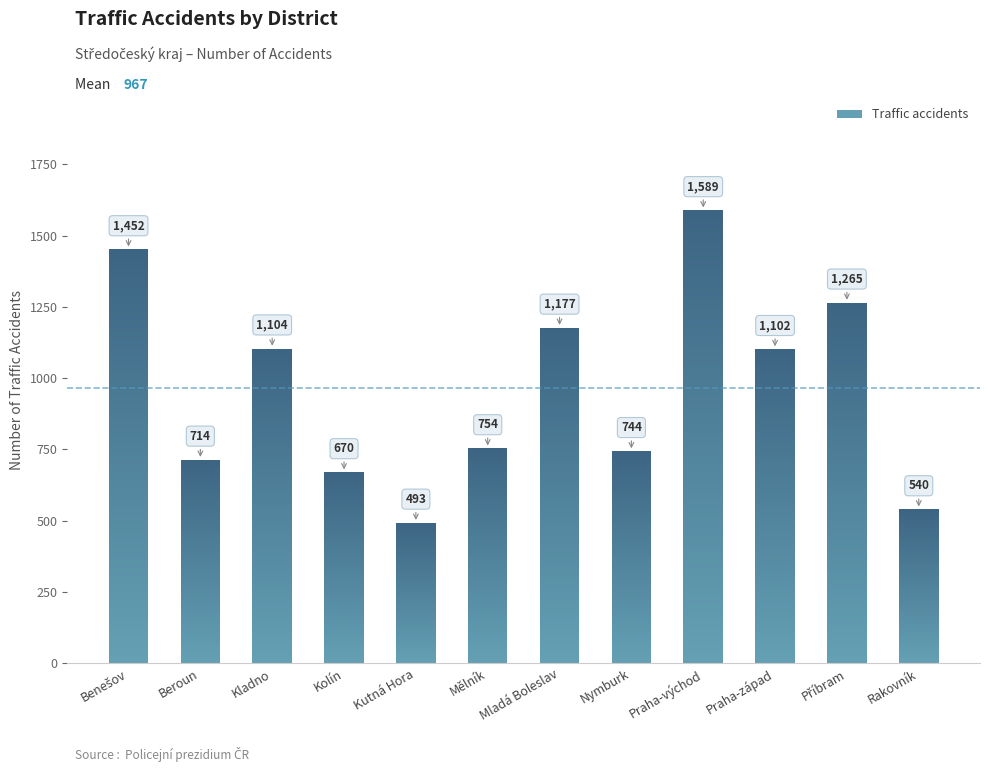

Which series has the largest total across all categories?

Traffic accidents